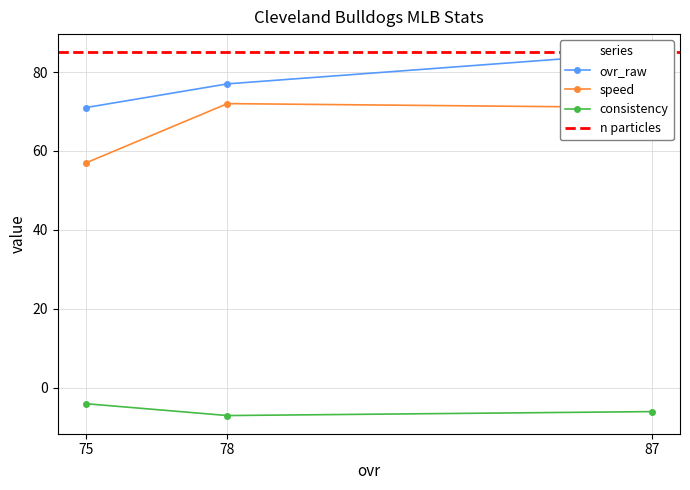

Does the chart have visible grid lines?

Yes